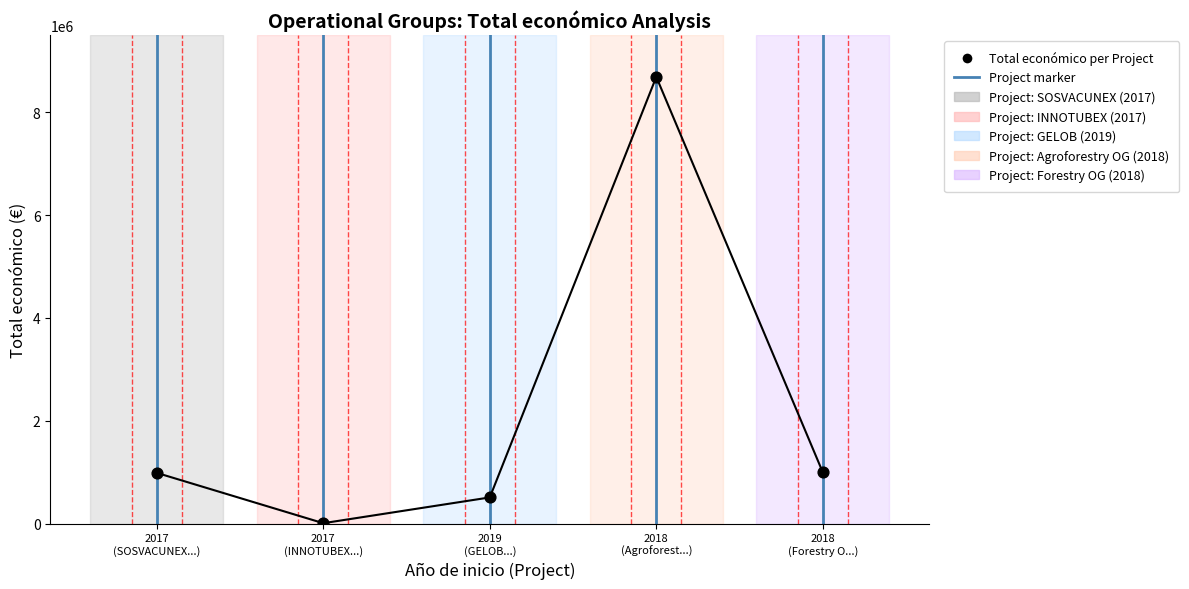

What is the change in value from 2017 (INNOTUBEX...) to 2019 (GELOB...)?

+501047